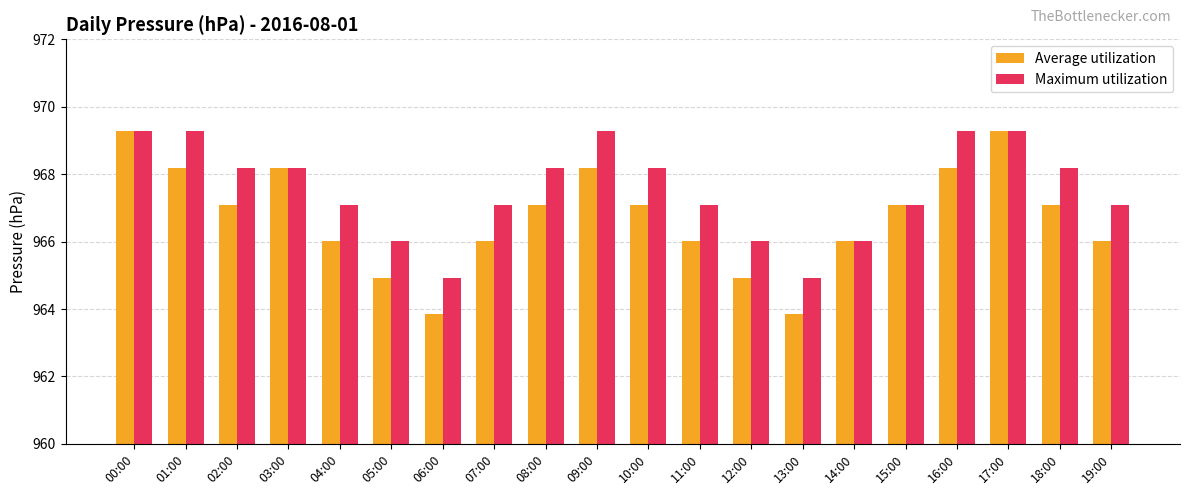

How many bars are there in each group?

2